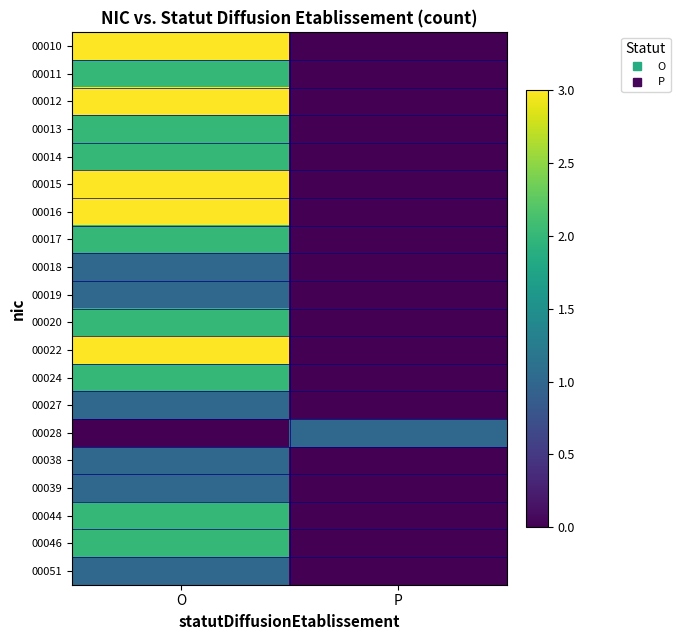

Reading left to right, list all the values displayed in this chart.

00010: O=3	P=0
00011: O=2	P=0
00012: O=3	P=0
00013: O=2	P=0
00014: O=2	P=0
00015: O=3	P=0
00016: O=3	P=0
00017: O=2	P=0
00018: O=1	P=0
00019: O=1	P=0
00020: O=2	P=0
00022: O=3	P=0
00024: O=2	P=0
00027: O=1	P=0
00028: O=0	P=1
00038: O=1	P=0
00039: O=1	P=0
00044: O=2	P=0
00046: O=2	P=0
00051: O=1	P=0